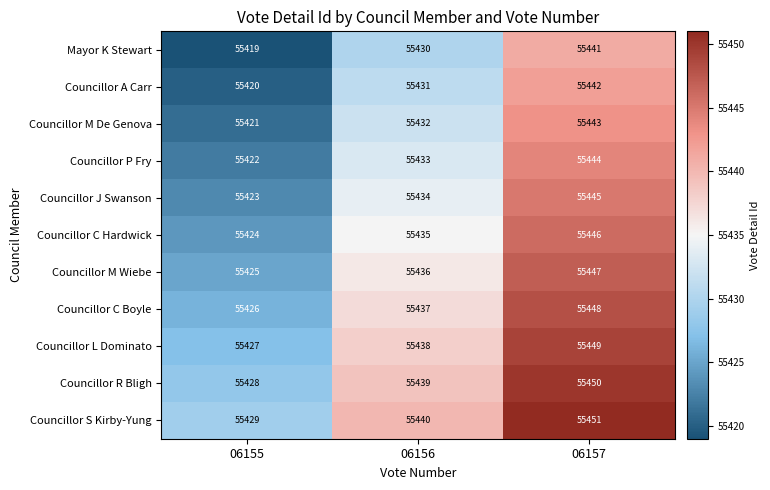

At which label does Councillor A Carr reach its minimum?

06155